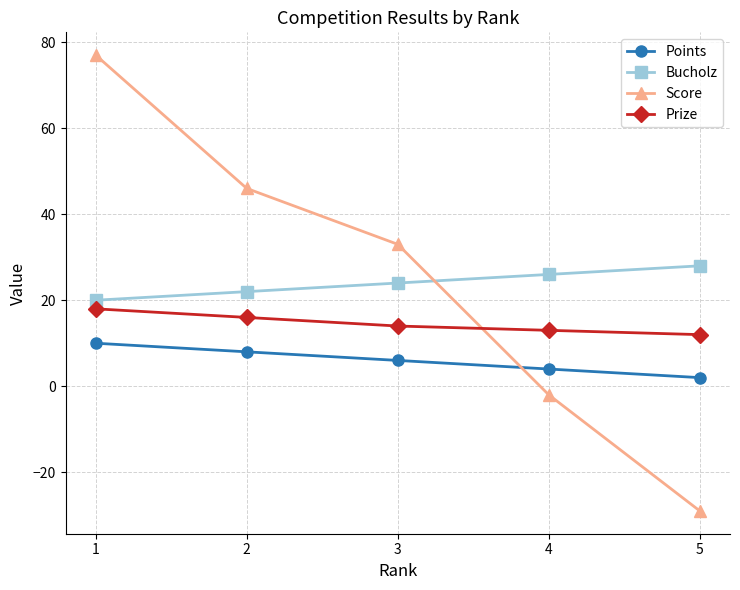

Which series changed the most between 1 and 5?

Score